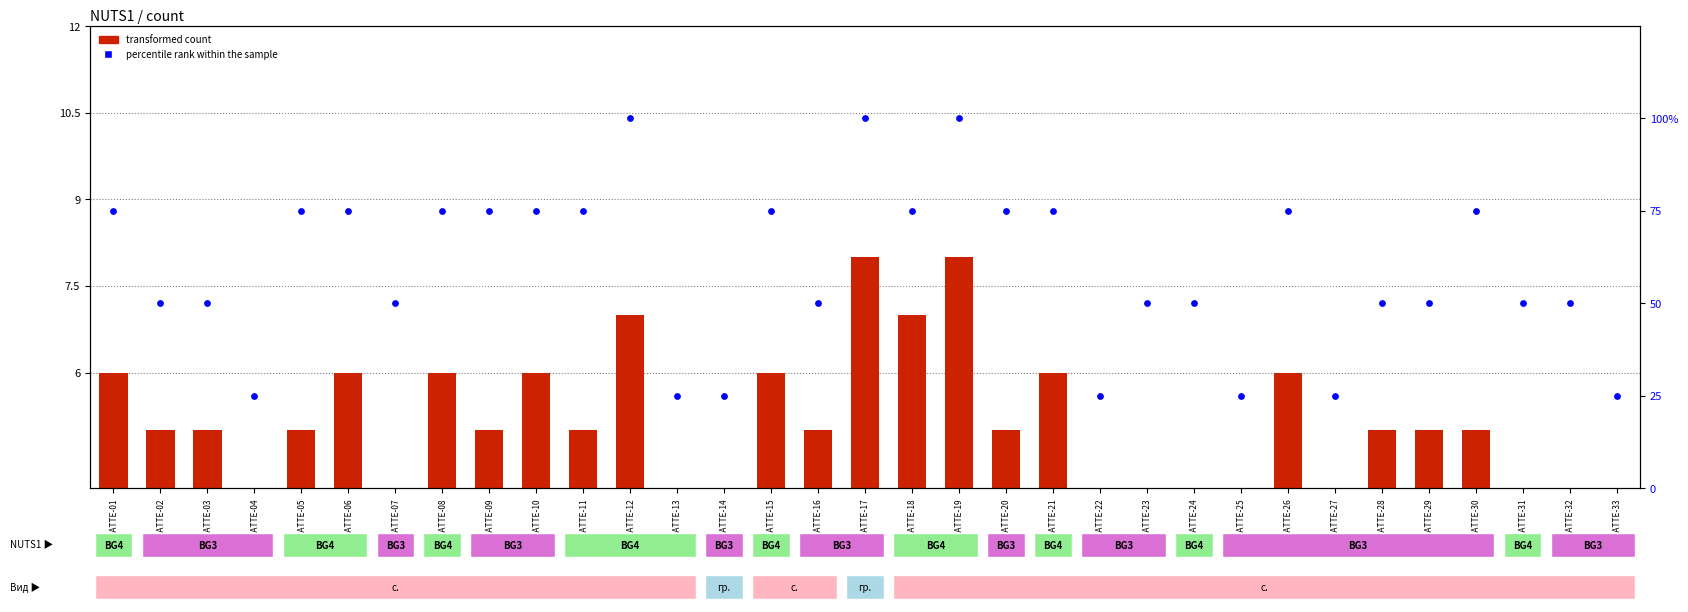

Which series has the largest total across all categories?

percentile rank within the sample